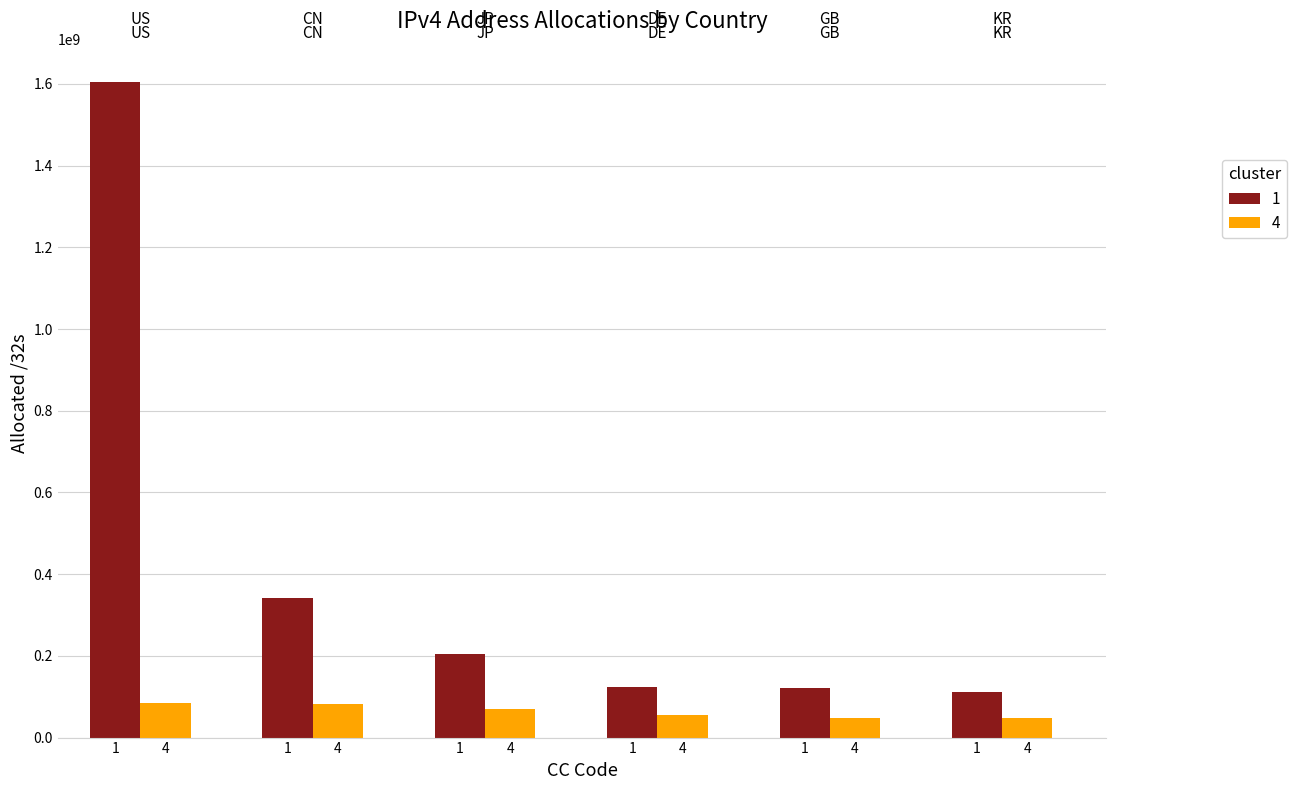

How many bars are there in each group?

2